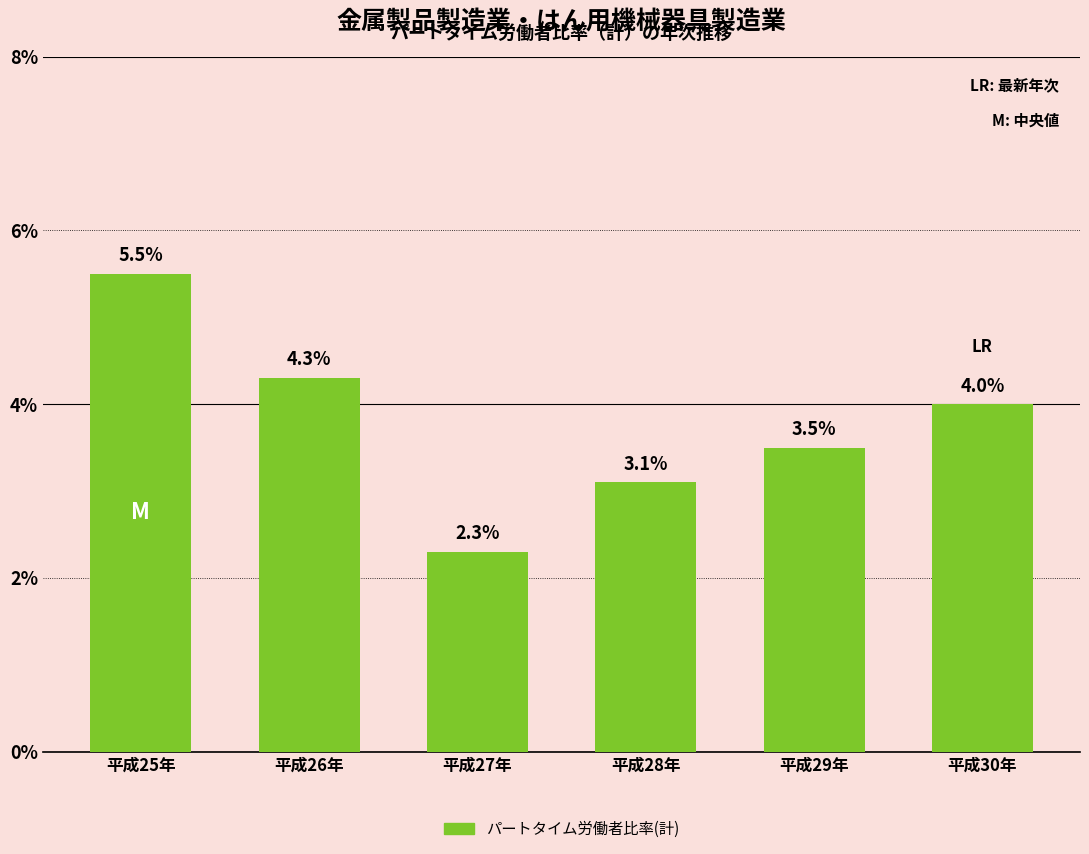

Reading left to right, transcribe all the data shown in this chart.

5.5	4.3	2.3	3.1	3.5	4.0